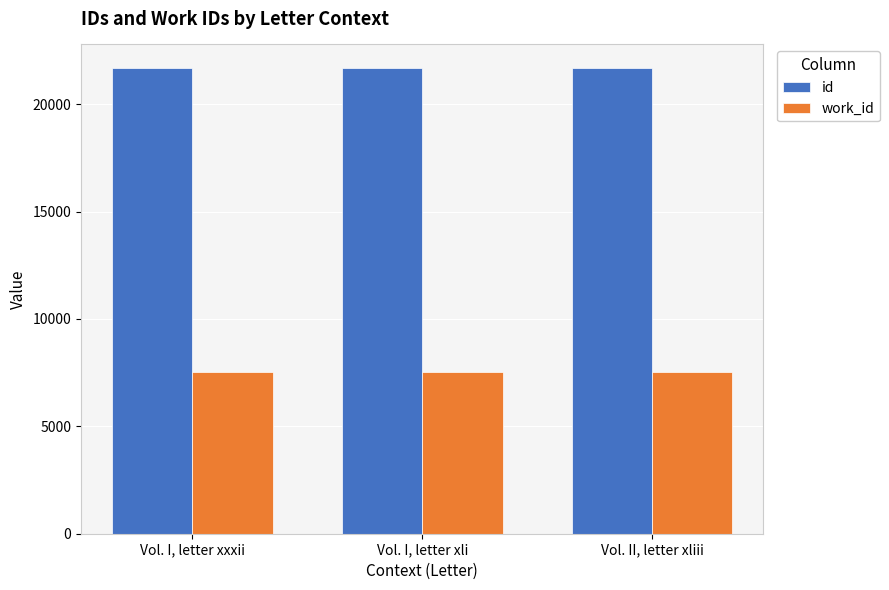

The work_id series shows 7541 at Vol. II, letter xliii. True or false?

True